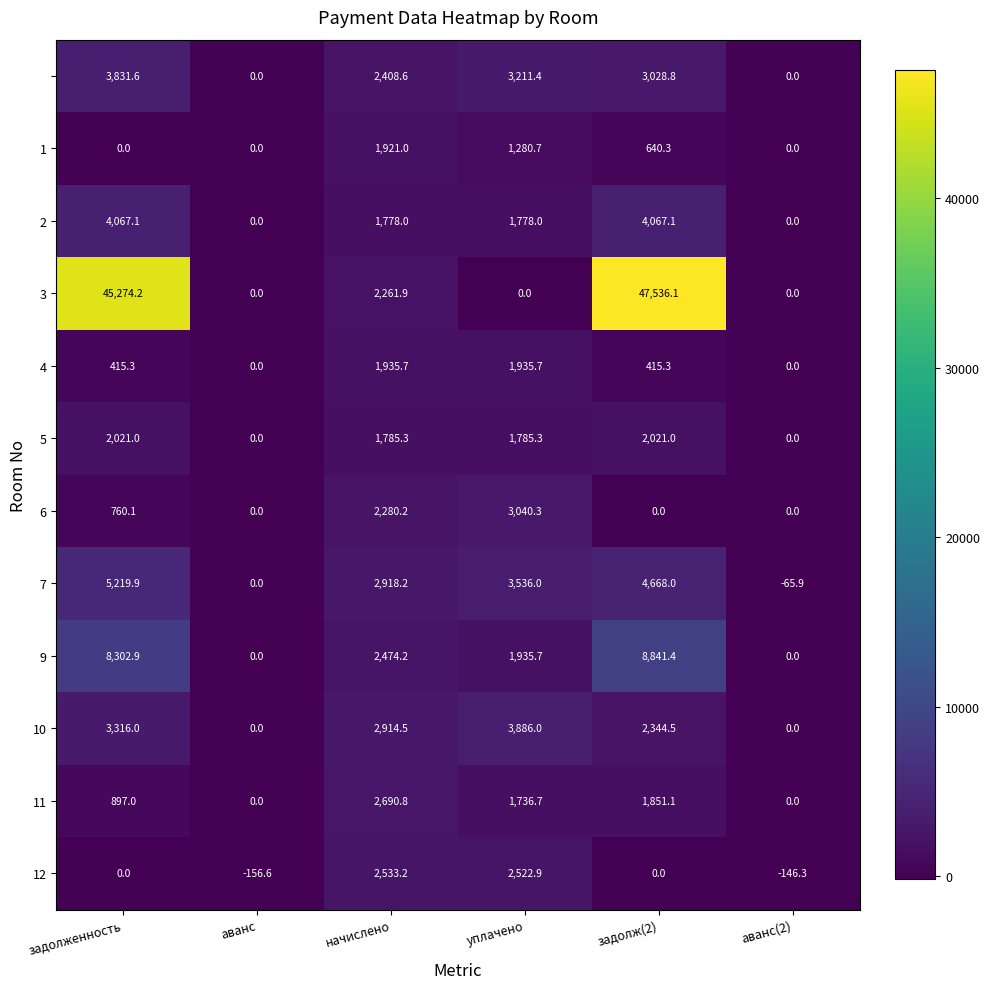

What is the difference between the highest and lowest values at начислено?

1140.2